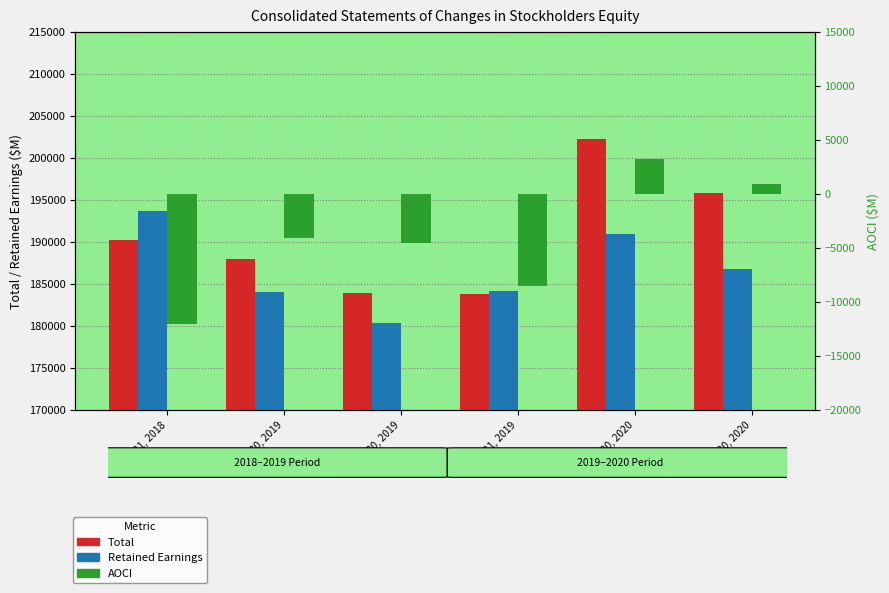

Rank the series by their maximum value, from highest to lowest.

Total, Retained Earnings, AOCI